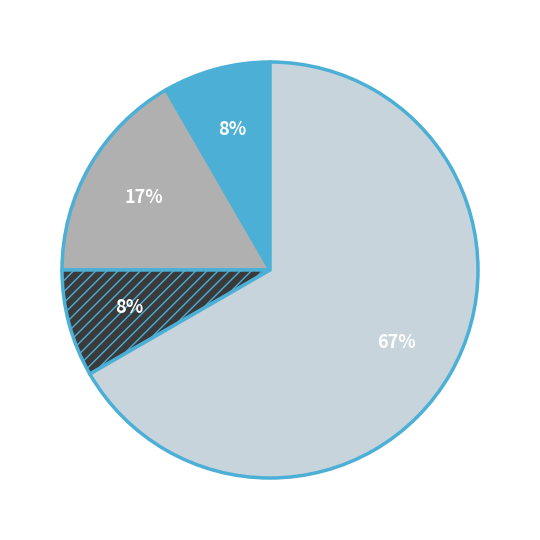

Does any single category account for the majority?

Yes